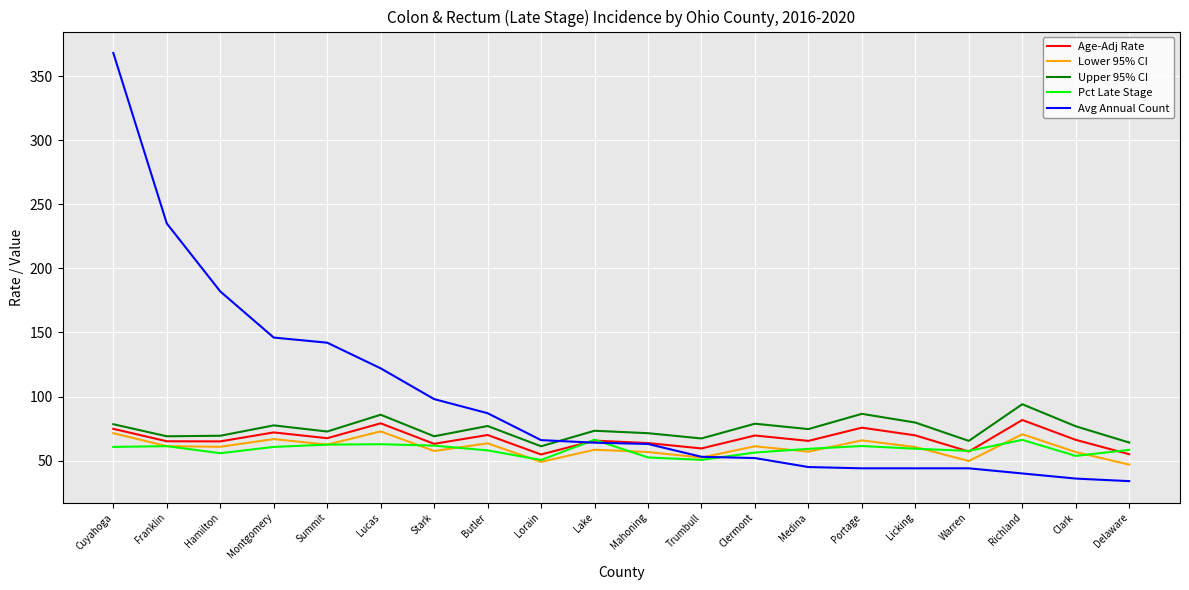

Which category has the highest value across all series?

Cuyahoga